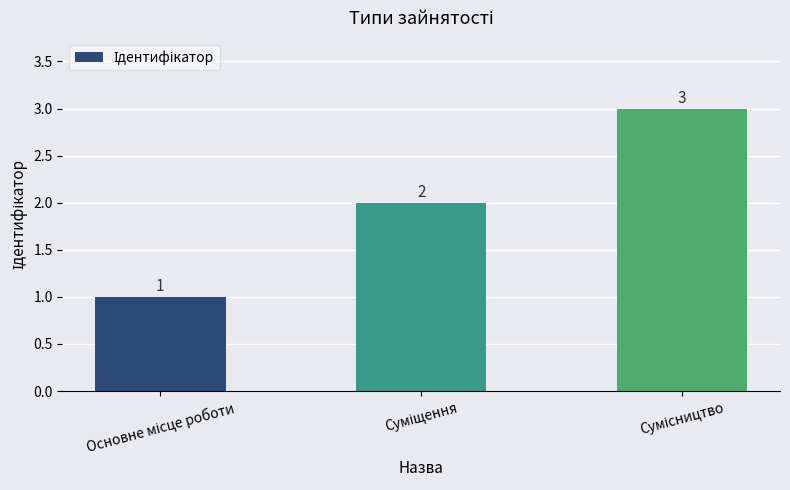

What is the value of the 3rd bar from the left?

3